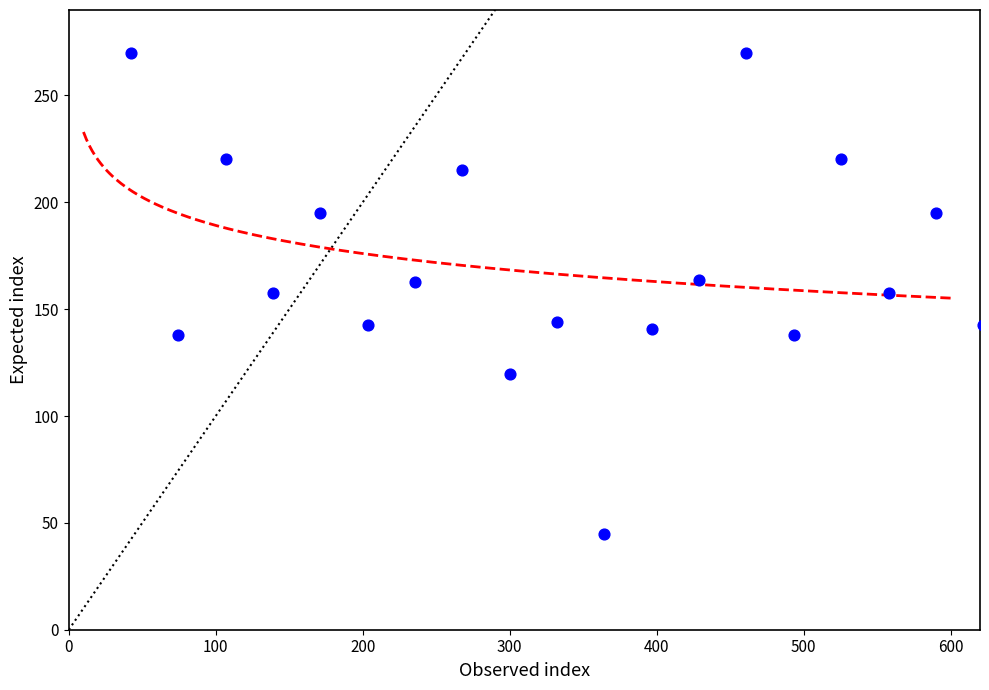

What is the range of Y values (max minus min)?

225.0